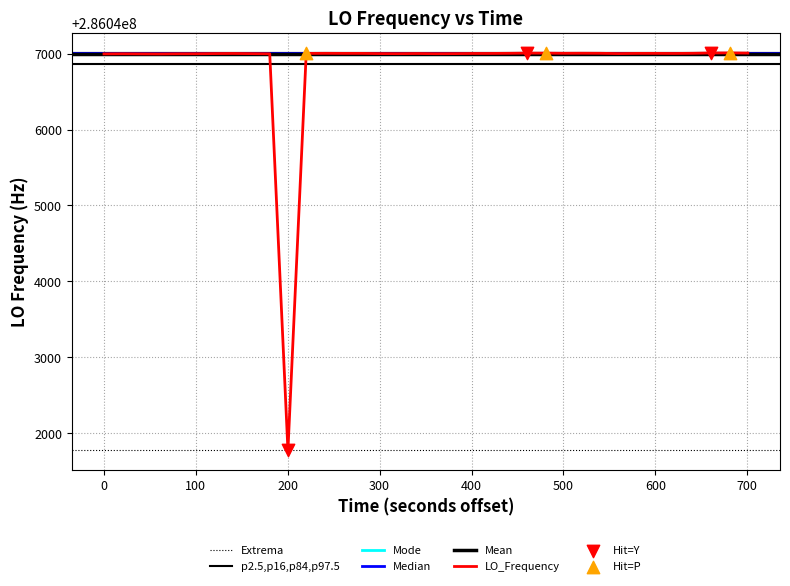

What is the maximum value for LO_Frequency?

286047008.9